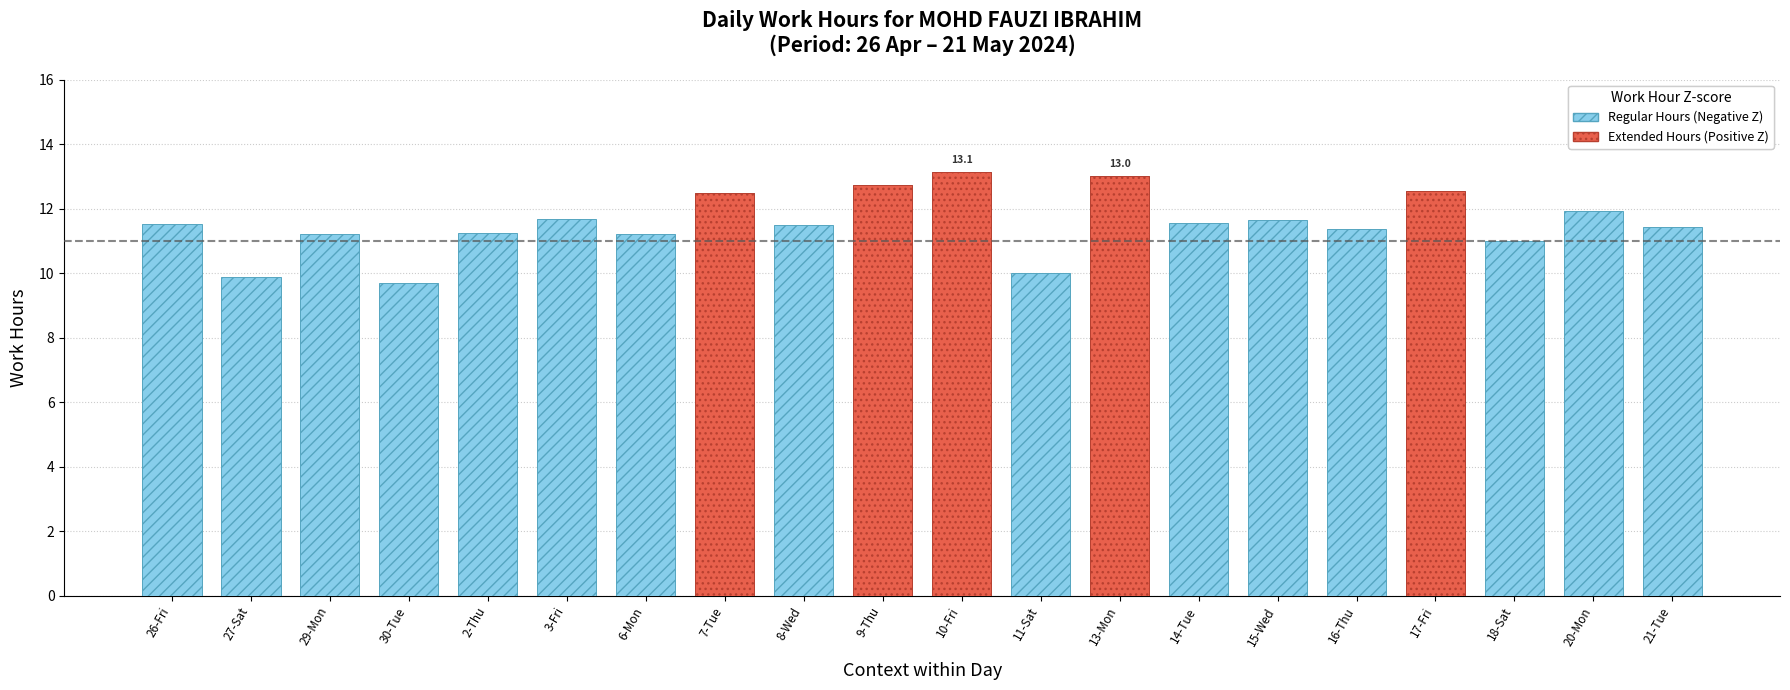

Which series has the largest total across all categories?

Regular Hours